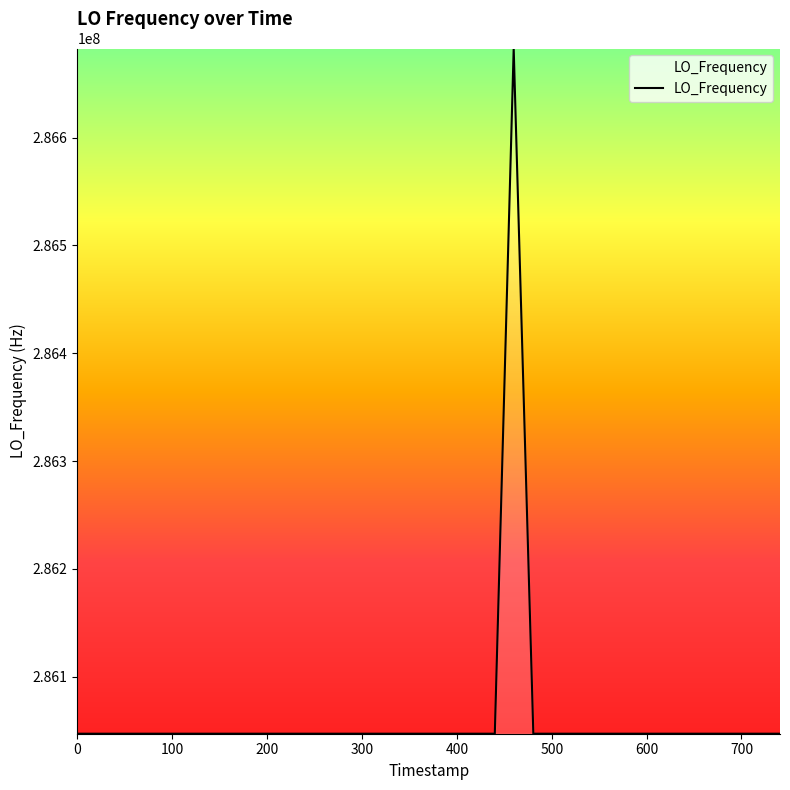

What is the difference between the maximum and minimum values?

635714.8